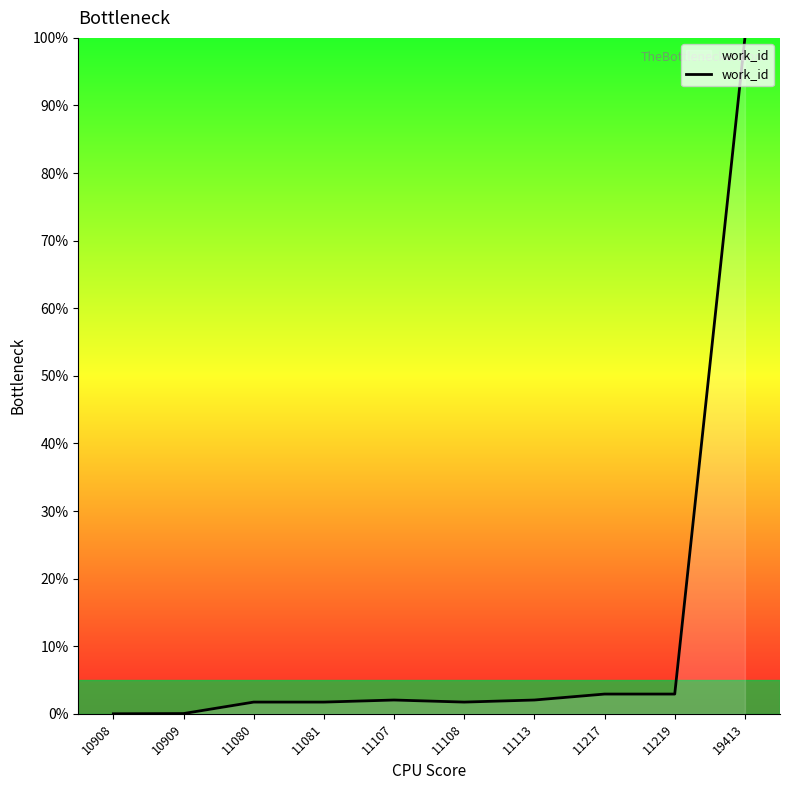

Read the value at 11219.

2.9